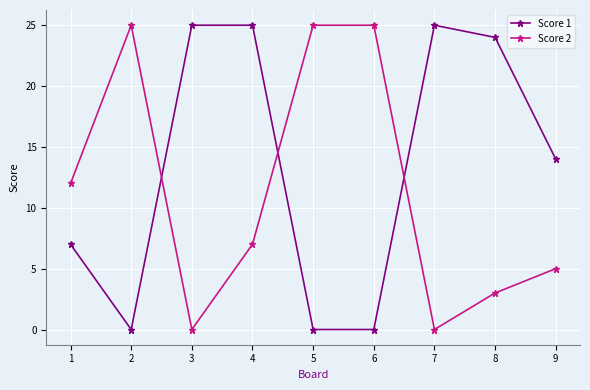

What is the difference between the highest and lowest values at 6?

25